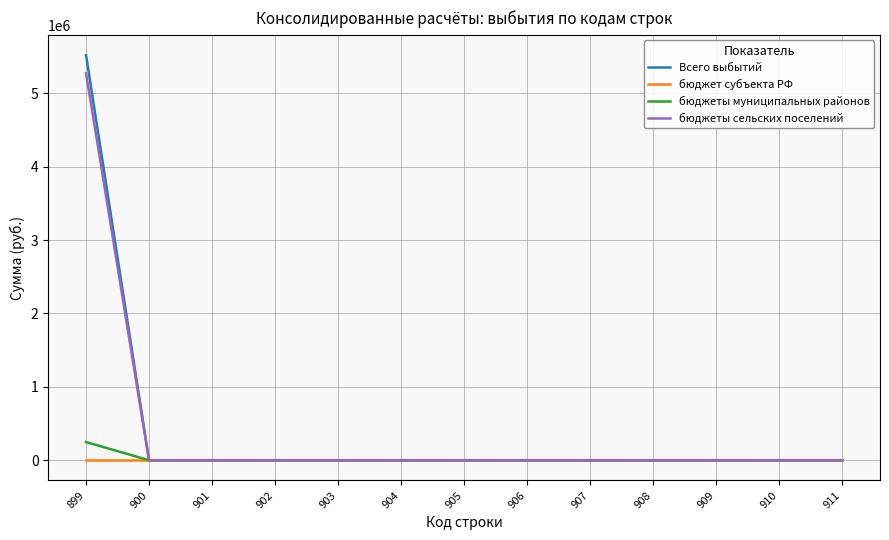

Reading right to left, list all the values displayed in this chart.

Всего выбытий: 911=0.0	910=0.0	909=0.0	908=0.0	907=0.0	906=0.0	905=0.0	904=0.0	903=0.0	902=0.0	901=0.0	900=0.0	899=5521033.9
бюджет субъекта РФ: 911=0.0	910=0.0	909=0.0	908=0.0	907=0.0	906=0.0	905=0.0	904=0.0	903=0.0	902=0.0	901=0.0	900=0.0	899=0.0
бюджеты муниципальных районов: 911=0.0	910=0.0	909=0.0	908=0.0	907=0.0	906=0.0	905=0.0	904=0.0	903=0.0	902=0.0	901=0.0	900=0.0	899=247986.5
бюджеты сельских поселений: 911=0.0	910=0.0	909=0.0	908=0.0	907=0.0	906=0.0	905=0.0	904=0.0	903=0.0	902=0.0	901=0.0	900=0.0	899=5273047.4